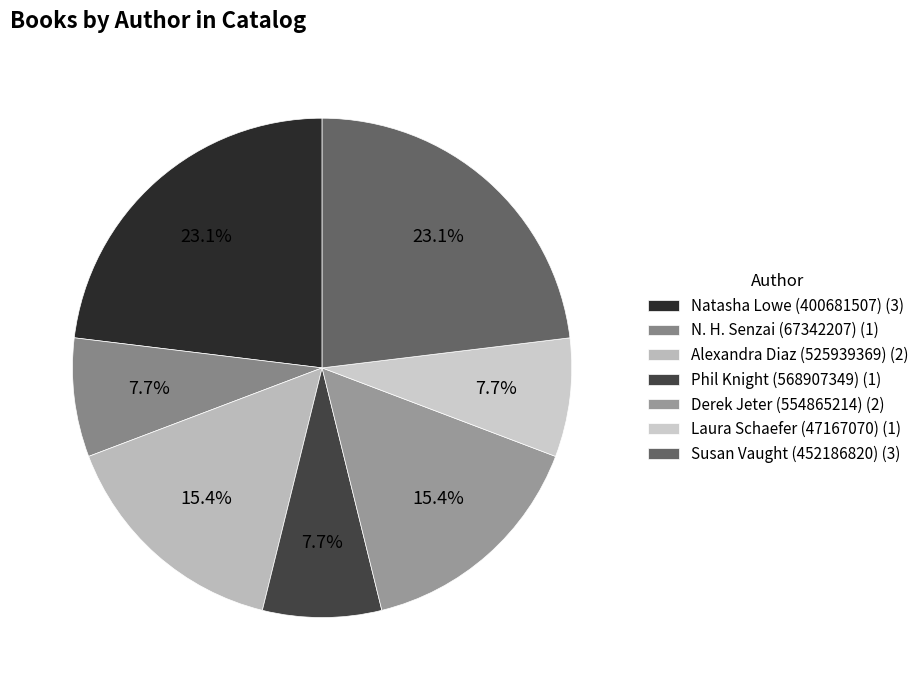

To the nearest percent, what is the difference between the largest and smallest slice percentages?

15%